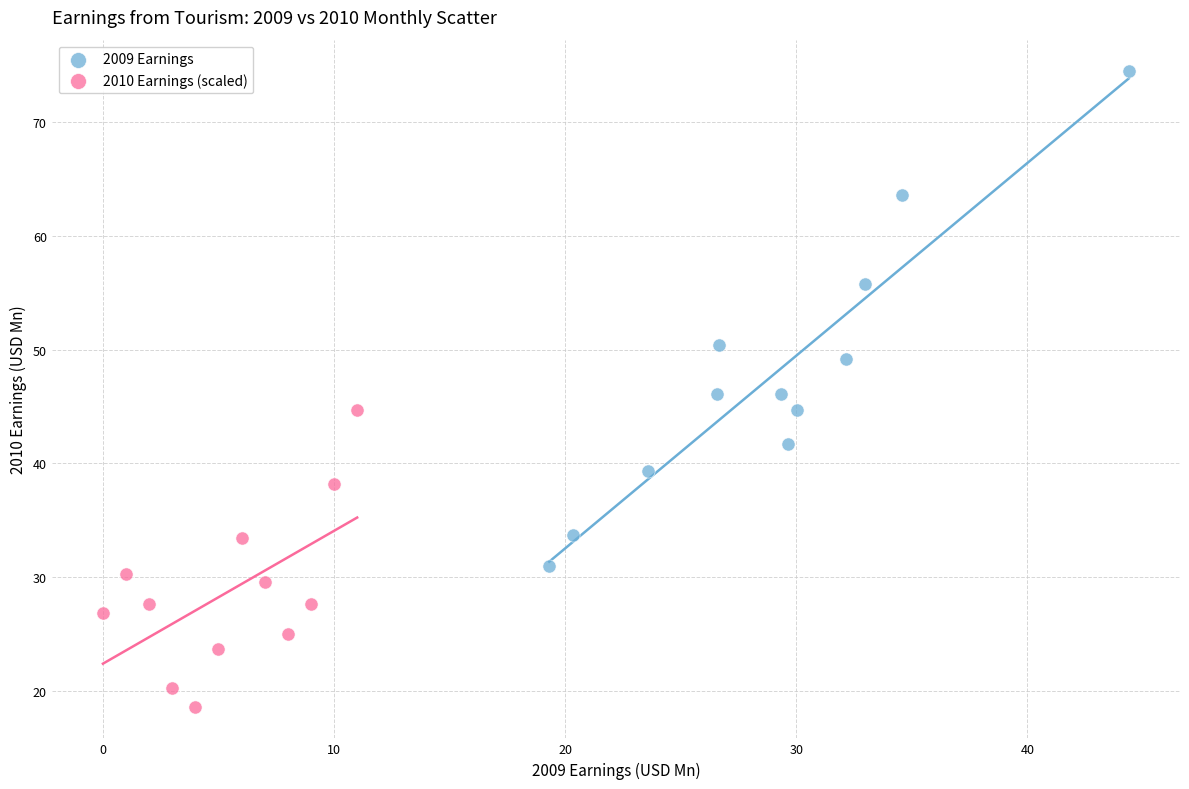

Which series reaches the minimum Y coordinate?

2010 Earnings (scaled)